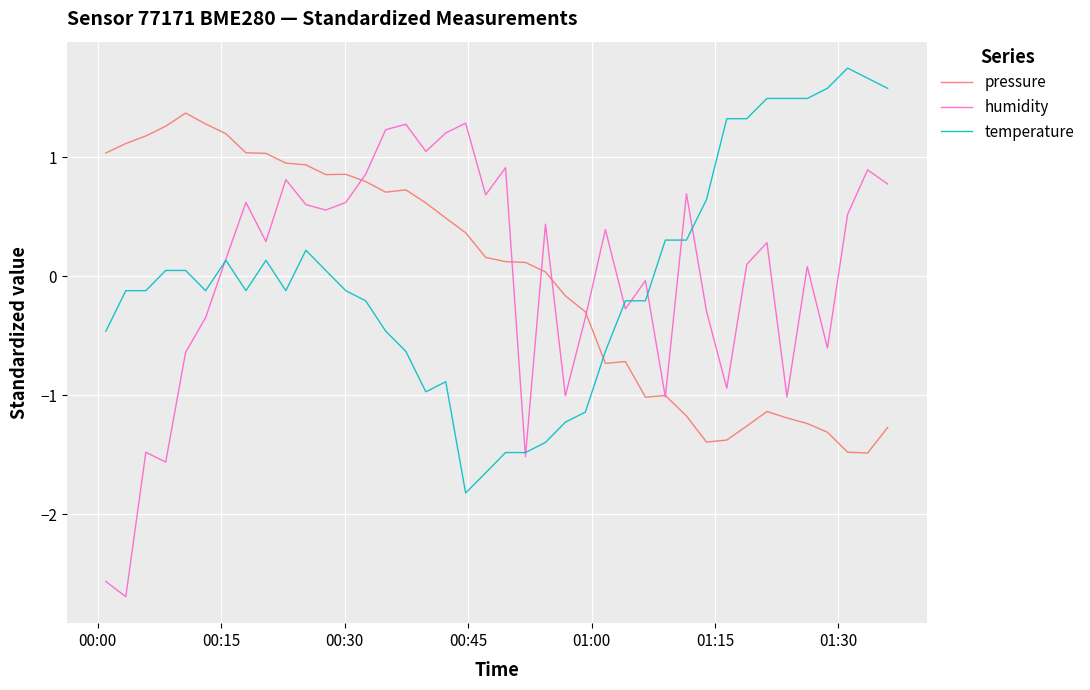

What is the minimum value for pressure?

-1.5